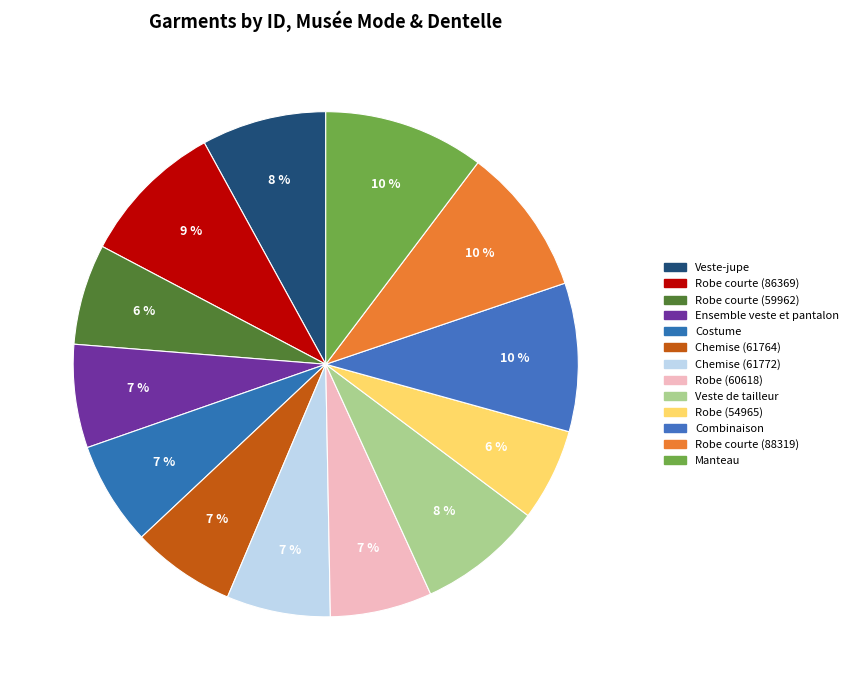

What percentage do Veste de tailleur and Robe (54965) together represent?

13.9%